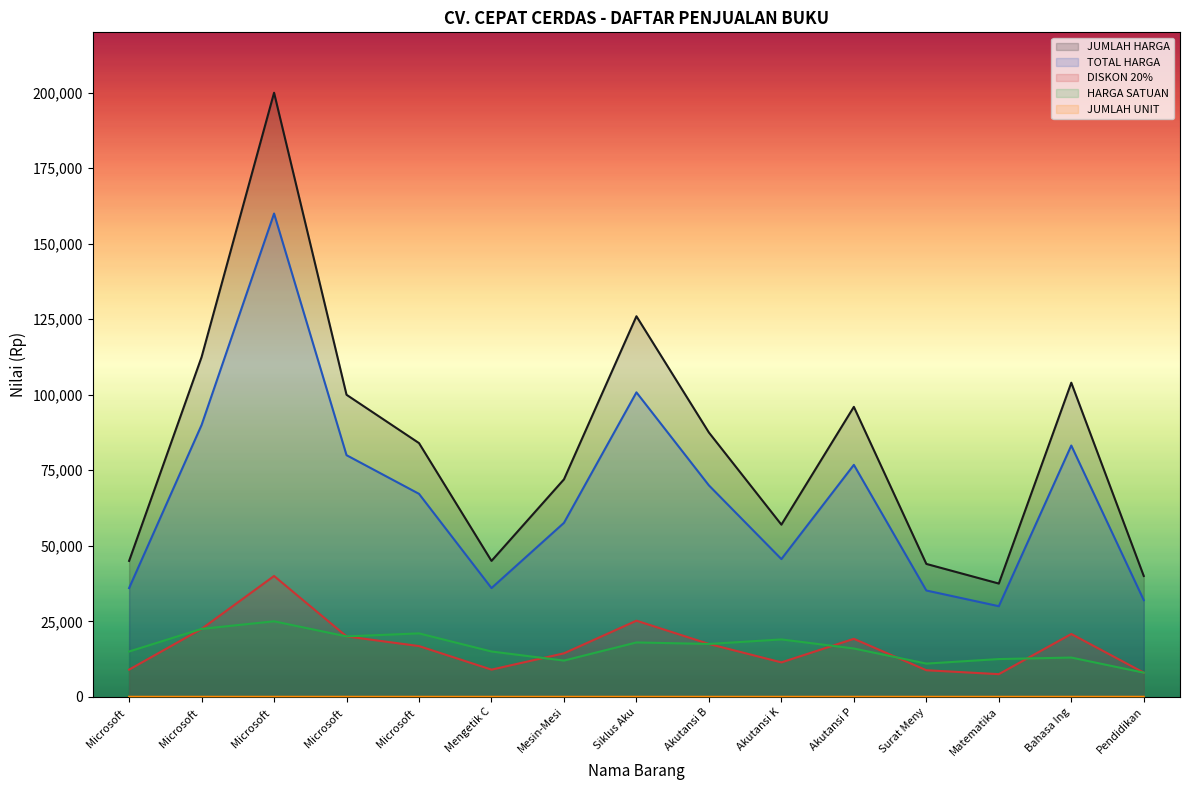

True or false: JUMLAH HARGA and HARGA SATUAN cross at least once.

False